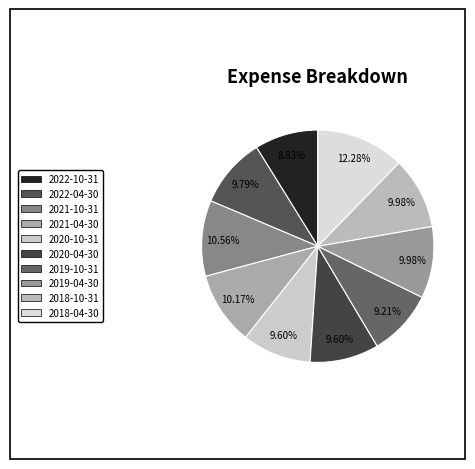

True or false: 2022-04-30 accounts for 23% of the total.

False